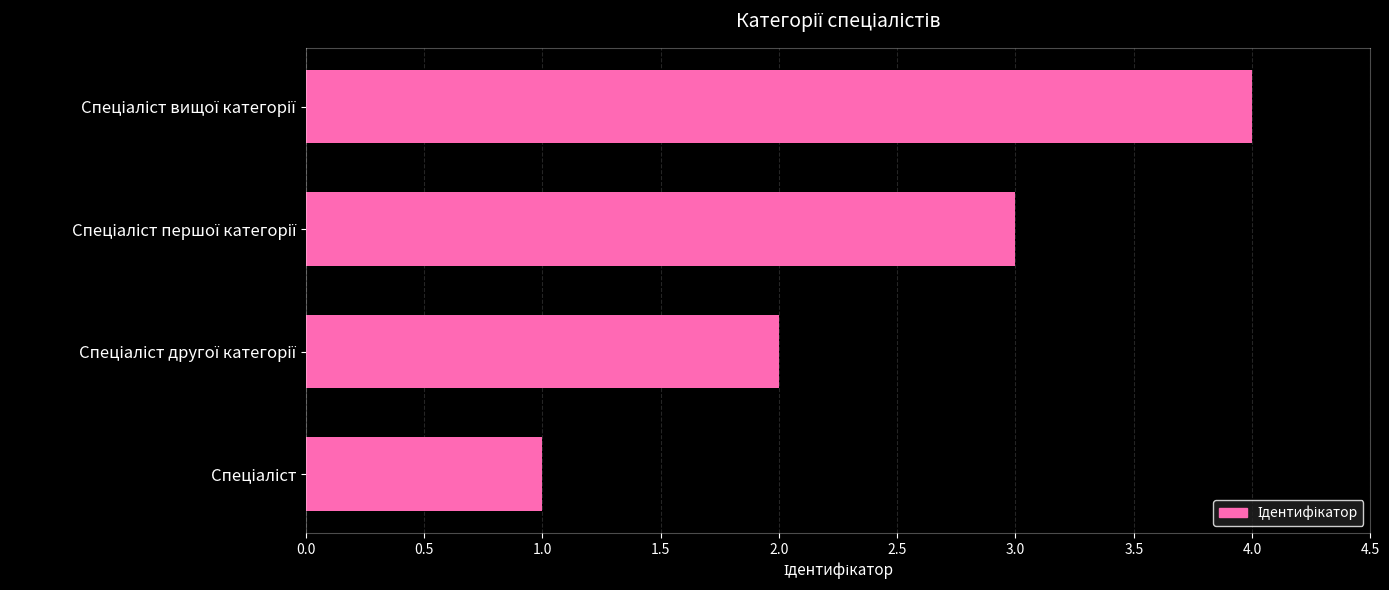

Are the bars horizontal?

Yes